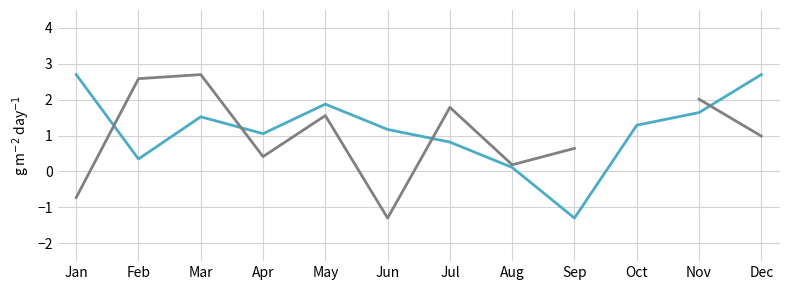

Which category has the highest value in the Series B series?

Mar